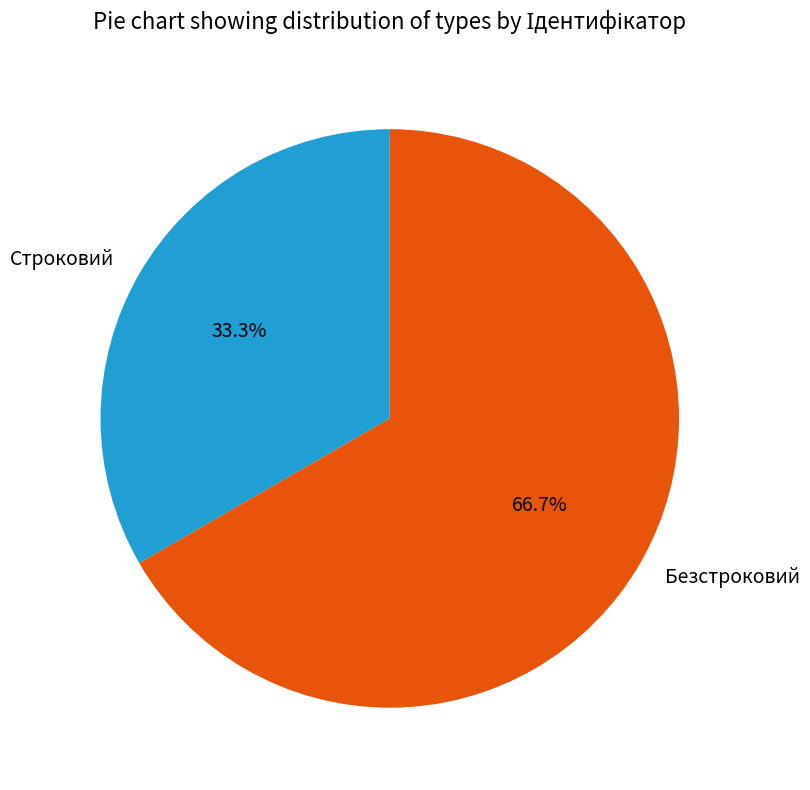

Which has a higher value, Строковий or Безстроковий?

Безстроковий